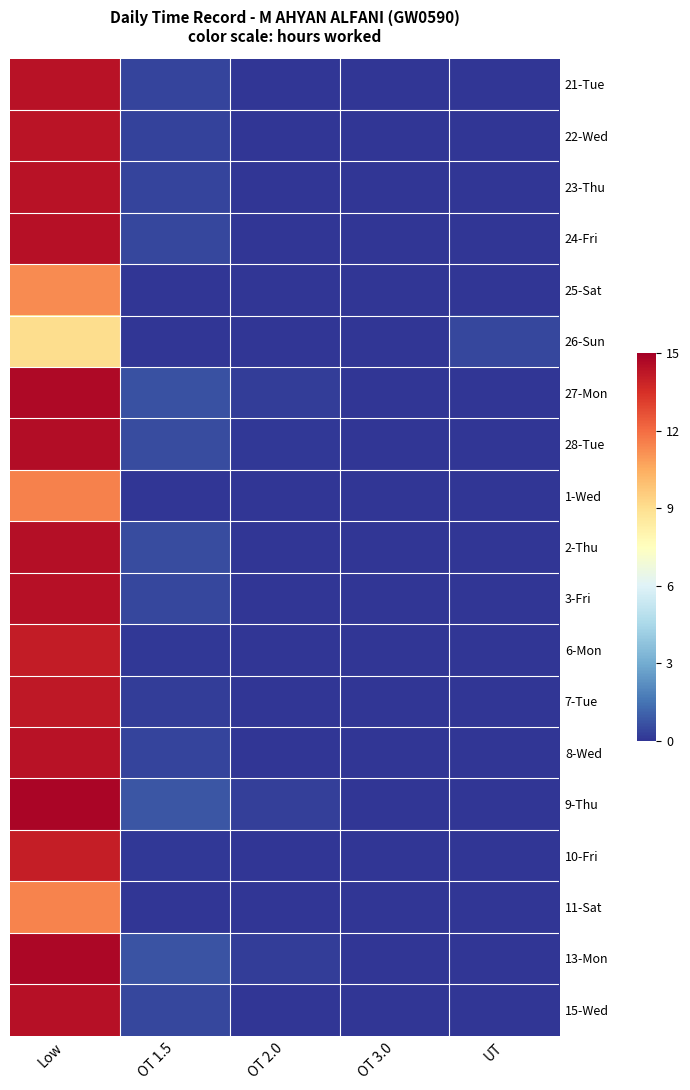

What is the total value across all series at OT 1.5?

6.4